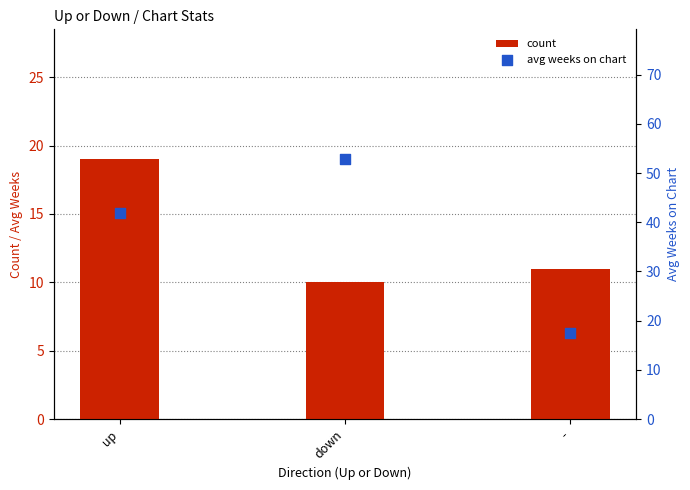

What is the total value across all series at down?

62.8